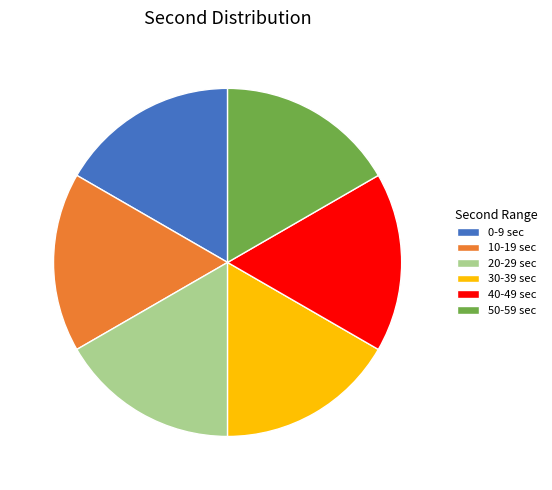

Does 50-59 sec represent more than half of the total?

No